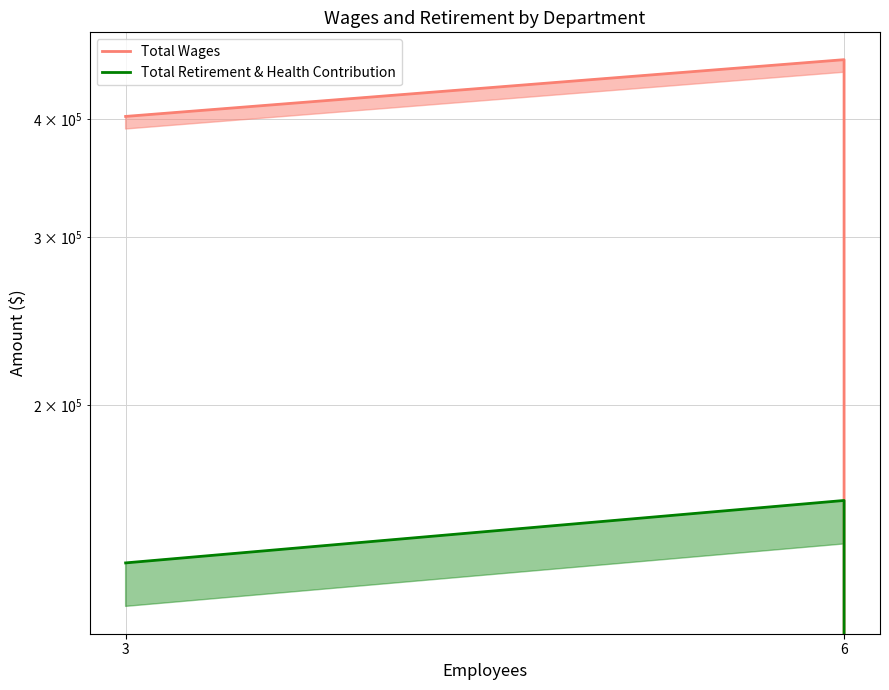

How many values in Total Retirement & Health Contribution are above zero?

2